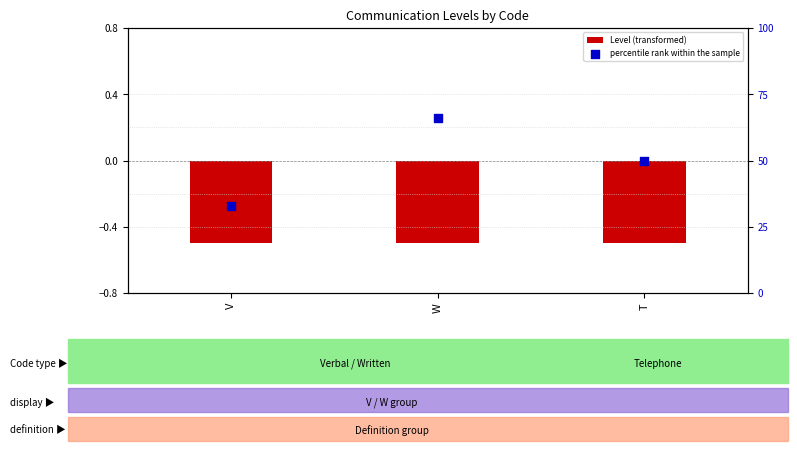

Which series has the largest Y range (max minus min)?

percentile rank within the sample